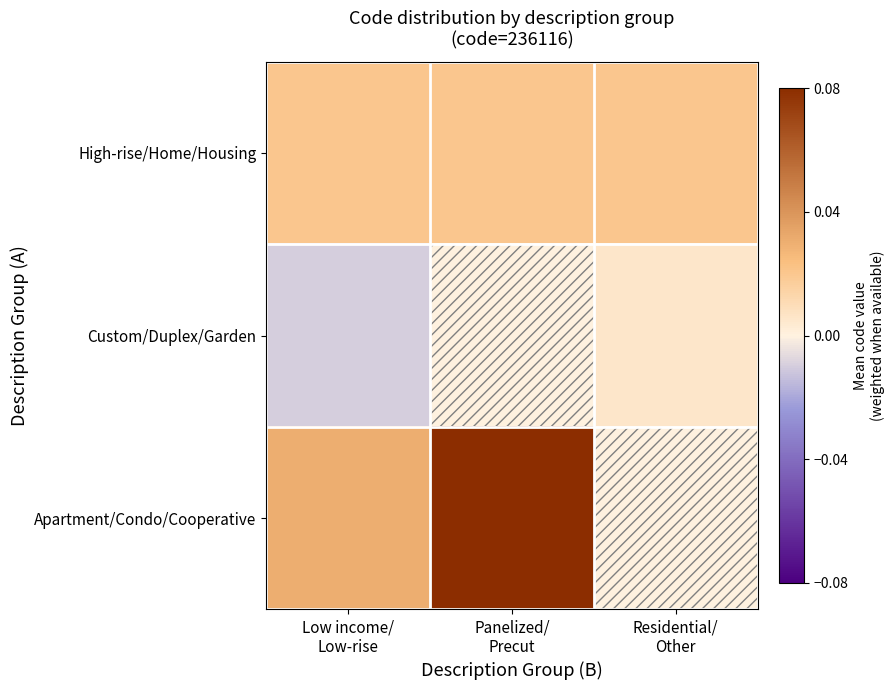

Rank the series by their maximum value, from highest to lowest.

Apartment/Condo/Cooperative, High-rise/Home/Housing, Custom/Duplex/Garden